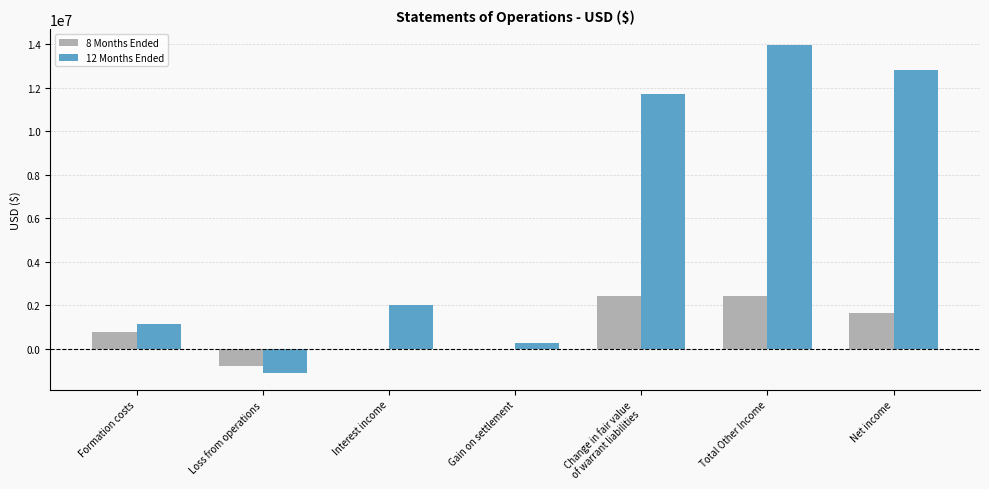

How many values in 12 Months Ended are above zero?

6